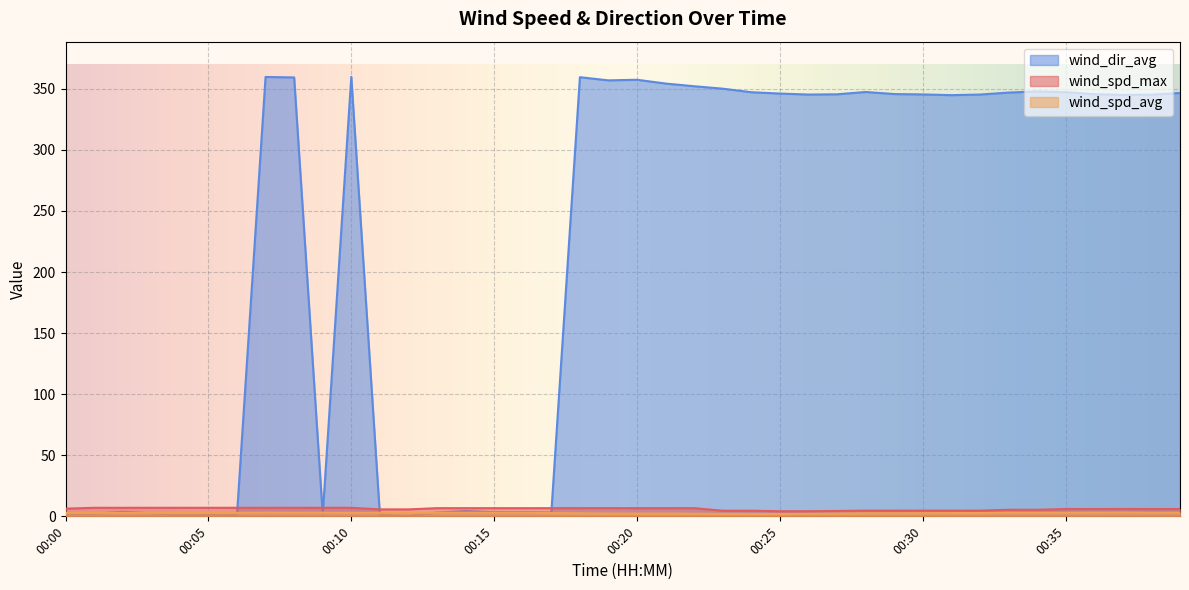

What is the sum of the wind_spd_max values at 00:22 and 00:18?

13.4